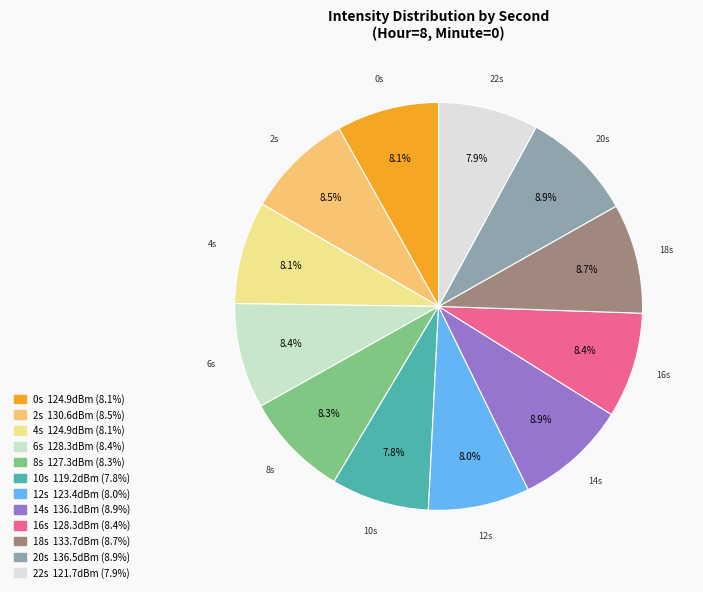

Is there any slice that represents more than half of the pie?

No